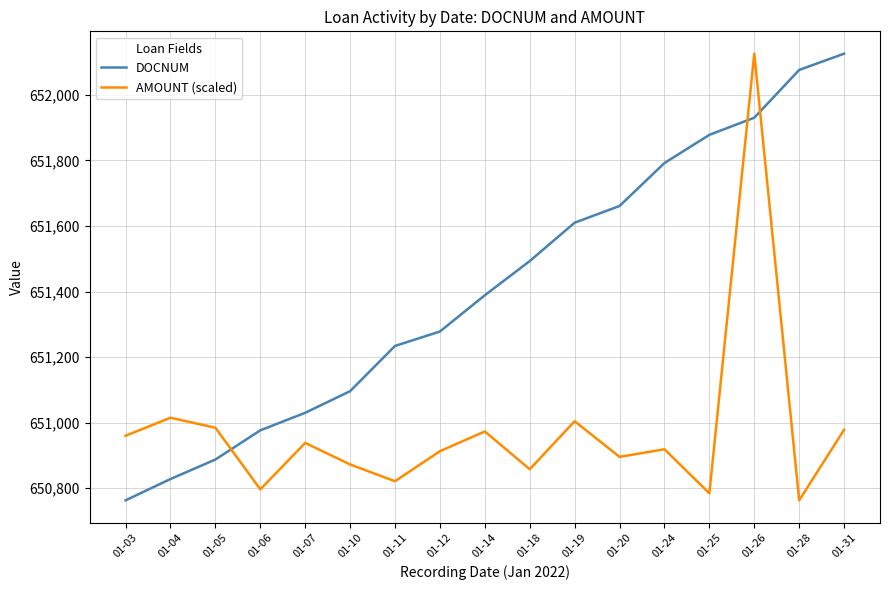

Count the number of data series in this chart.

2